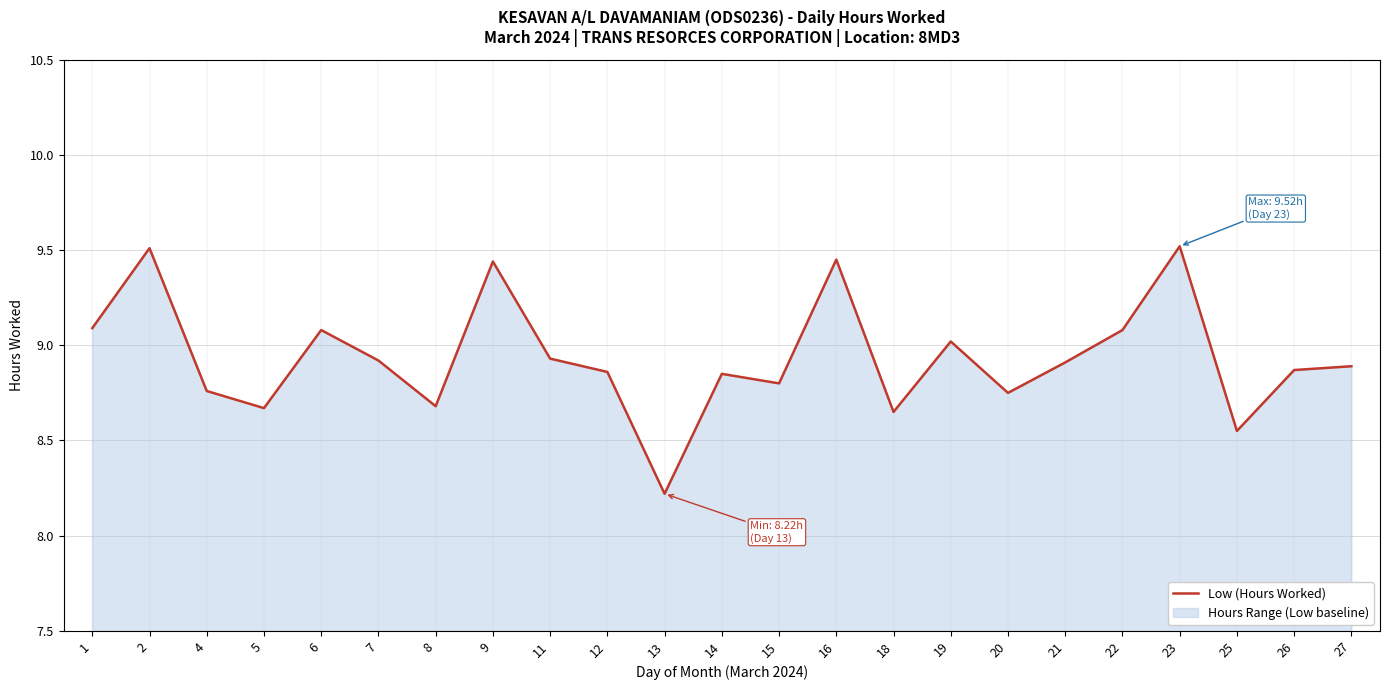

Which has a higher value, 13 or 27?

27